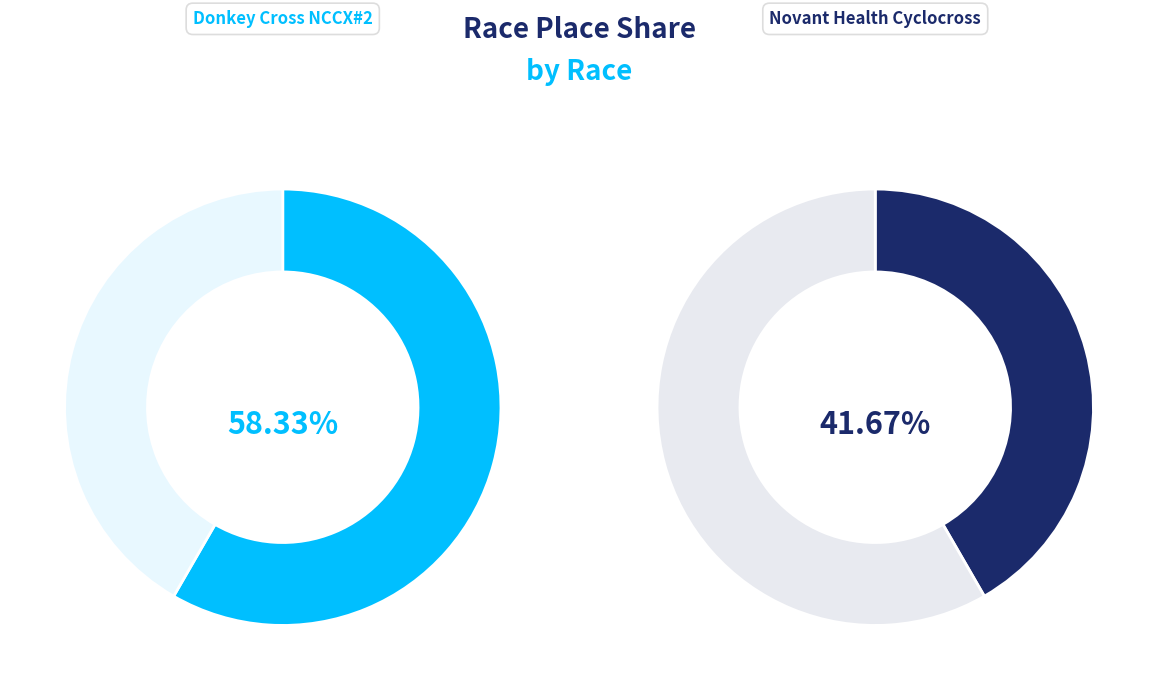

Which category has the smallest portion of the pie?

Novant Health Cyclocross